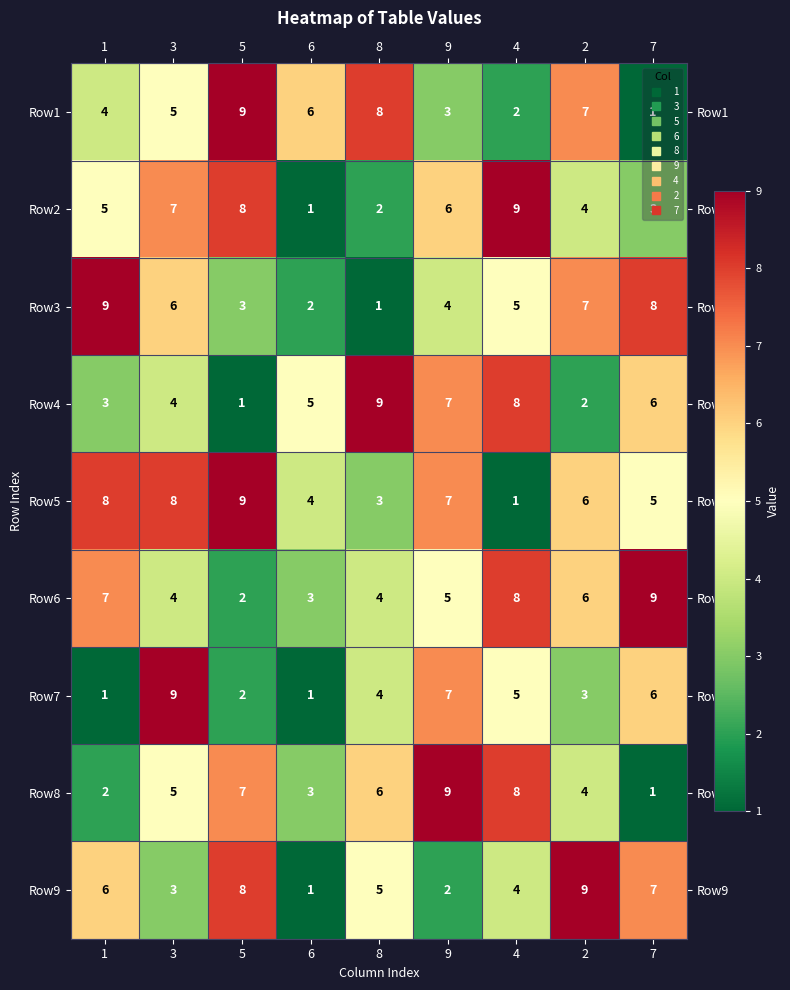

Between 8 and 9, which series saw the biggest shift?

Row1